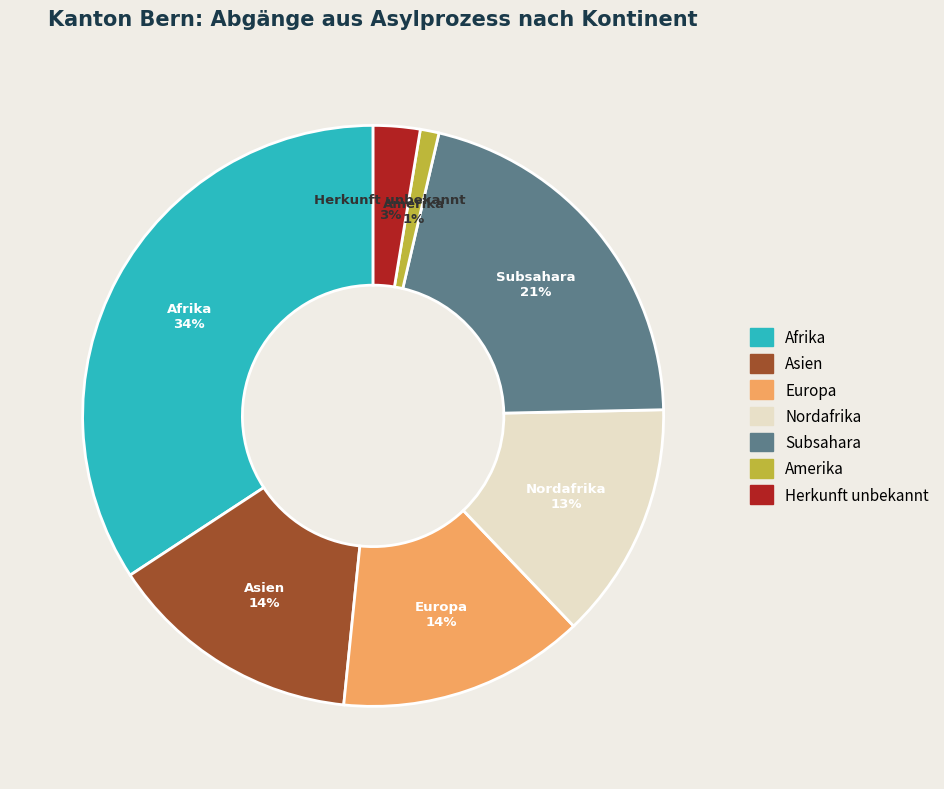

To the nearest percent, what is the difference between the Amerika and Nordafrika slice percentages?

12%